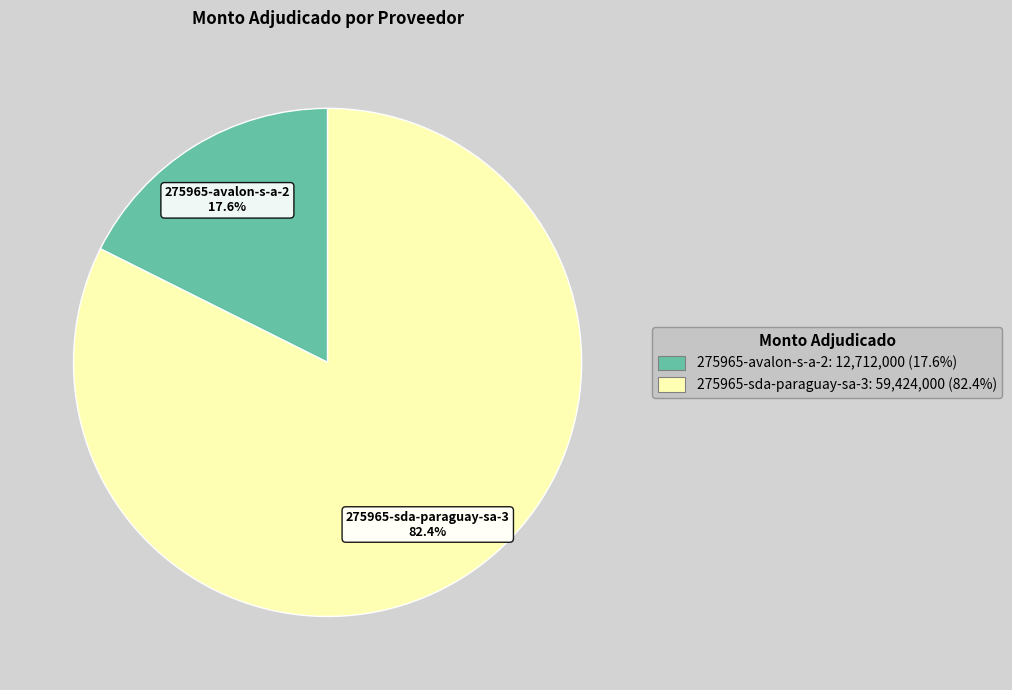

What percentage is the 275965-avalon-s-a-2 slice, to the nearest percent?

18%